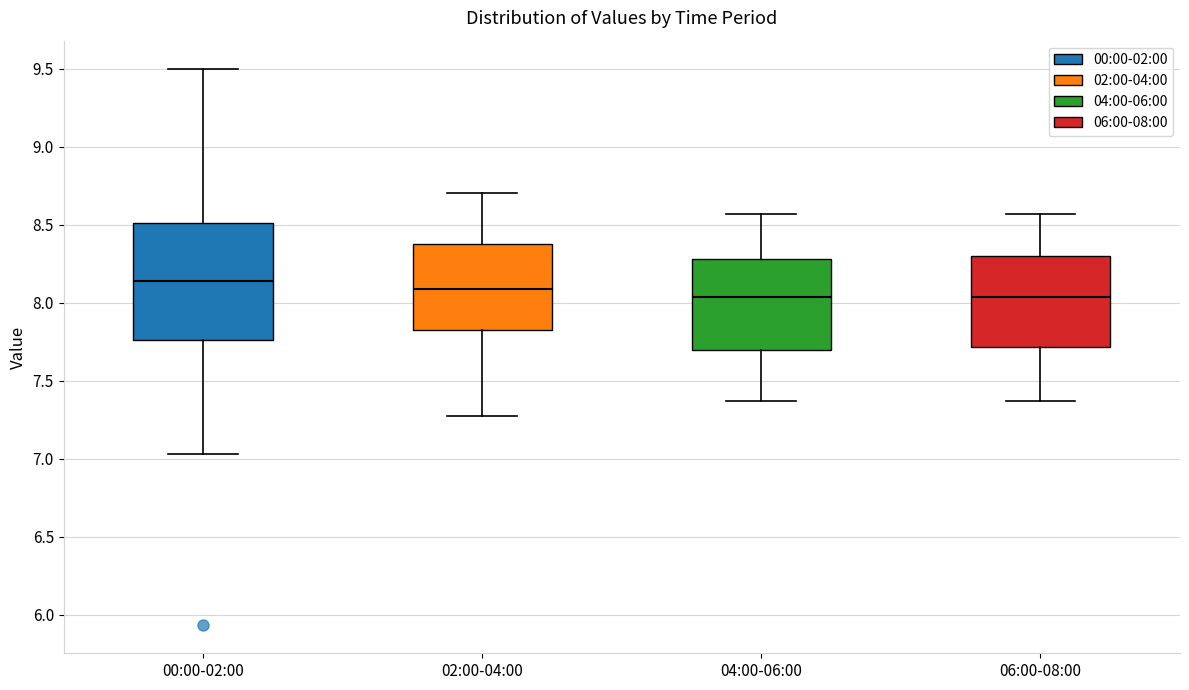

Reading left to right, transcribe this box plot: for each box, give where its median line is, the range the box spans, and where its two whiskers end, as read against the y-axis. The values are not printed on the chart, so give them approximately, as read against the axis.

00:00-02:00: median 8.15, box 7.75 to 8.50, whiskers 7.05 to 9.50
02:00-04:00: median 8.10, box 7.80 to 8.40, whiskers 7.25 to 8.70
04:00-06:00: median 8.05, box 7.70 to 8.30, whiskers 7.35 to 8.55
06:00-08:00: median 8.05, box 7.70 to 8.30, whiskers 7.35 to 8.55